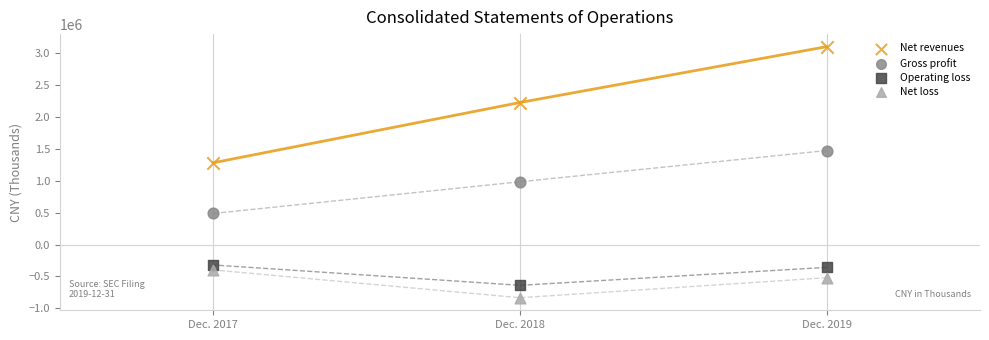

Which series has the widest spread of Y values?

Net revenues